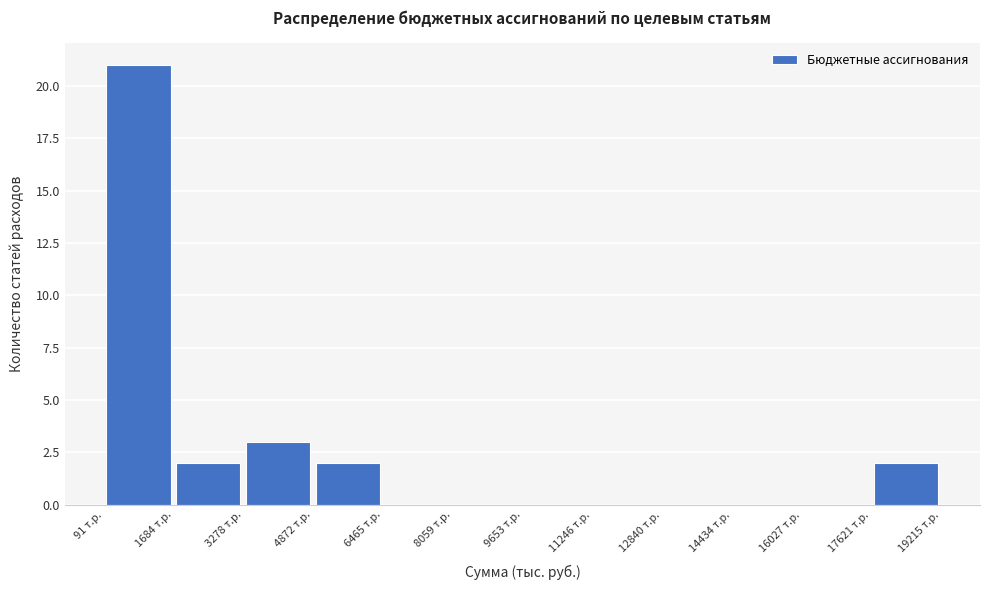

Reading left to right, transcribe this chart: for each bar, give the range it covers on the x-axis and its height. Neither the bar edges nor the heights are printed on the chart, so give them approximately, as read against the axes.

0 to 1600: 21
1600 to 3200: 2
3200 to 4800: 3
4800 to 6400: 2
6400 to 8000: 0
8000 to 9600: 0
9600 to 11200: 0
11200 to 12800: 0
12800 to 14400: 0
14400 to 16000: 0
16000 to 17600: 0
17600 to 19200: 2